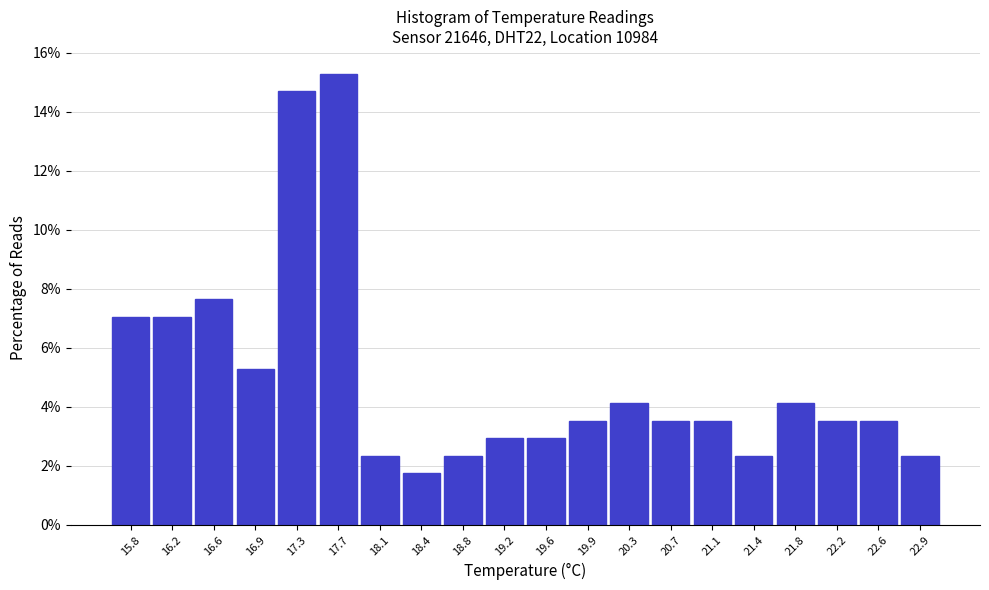

Reading left to right, transcribe all the data shown in this chart.

15.8=7.1	16.2=7.1	16.6=7.6	16.9=5.3	17.3=14.7	17.7=15.3	18.1=2.4	18.4=1.8	18.8=2.4	19.2=2.9	19.6=2.9	19.9=3.5	20.3=4.1	20.7=3.5	21.1=3.5	21.4=2.4	21.8=4.1	22.2=3.5	22.6=3.5	22.9=2.4